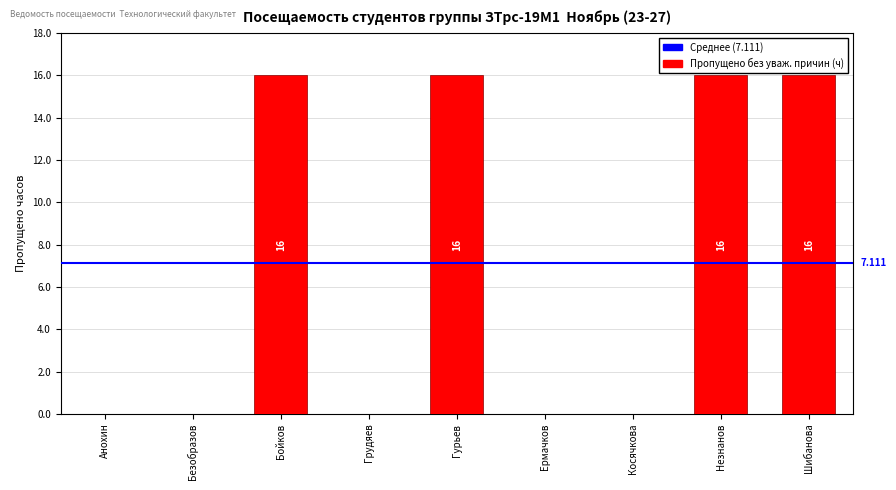

The chart shows a value of 0 at Косячкова. True or false?

True